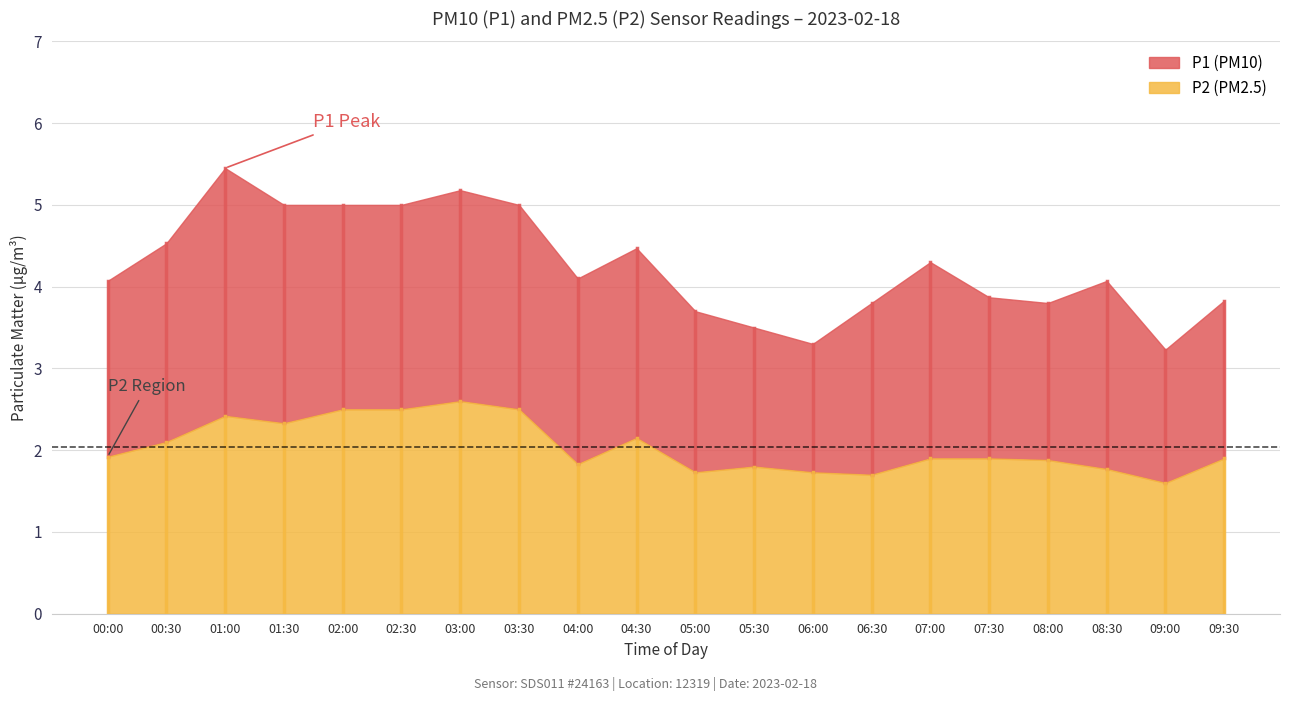

At which label does P2 reach its minimum?

09:00